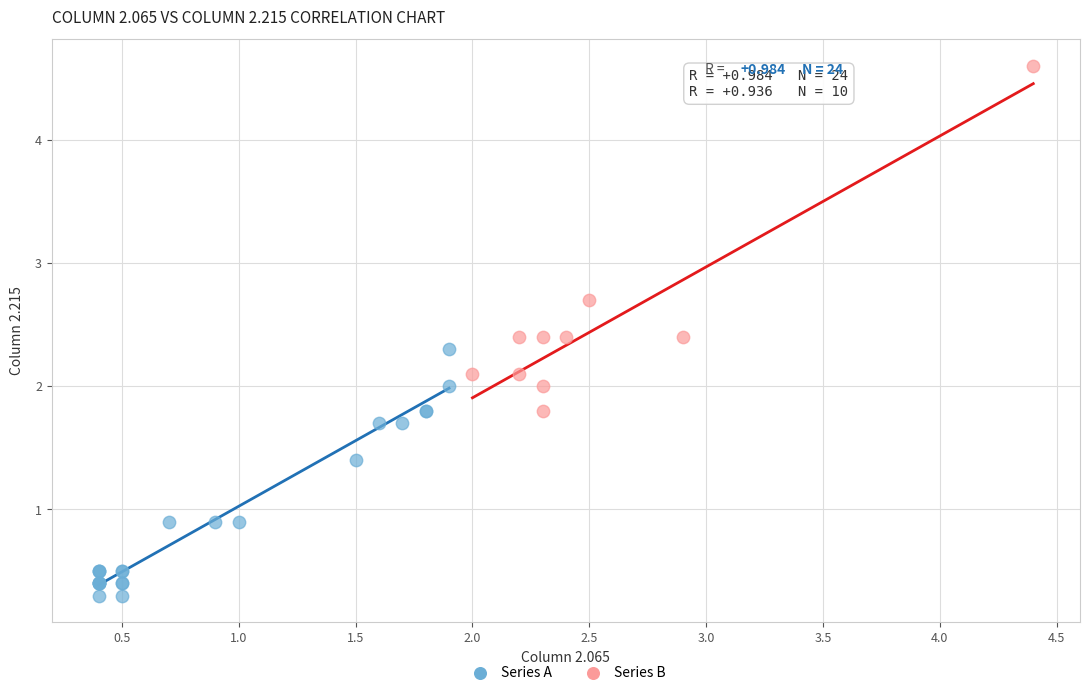

Which series reaches the minimum Y coordinate?

Series A